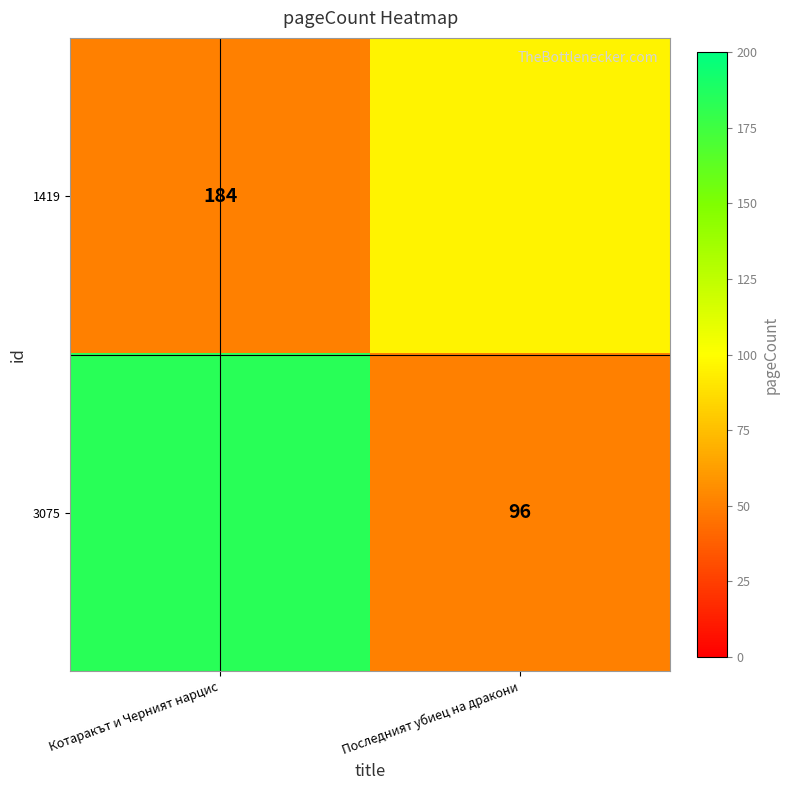

Which category has the highest value in the 3075 series?

Котаракът и Черният нарцис